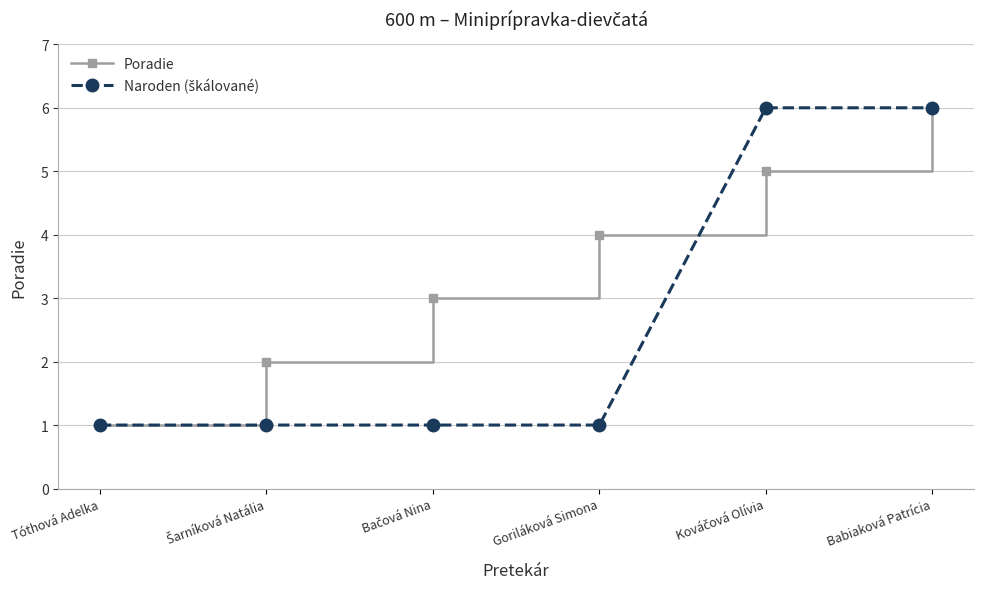

What is the maximum value shown in the chart?

6